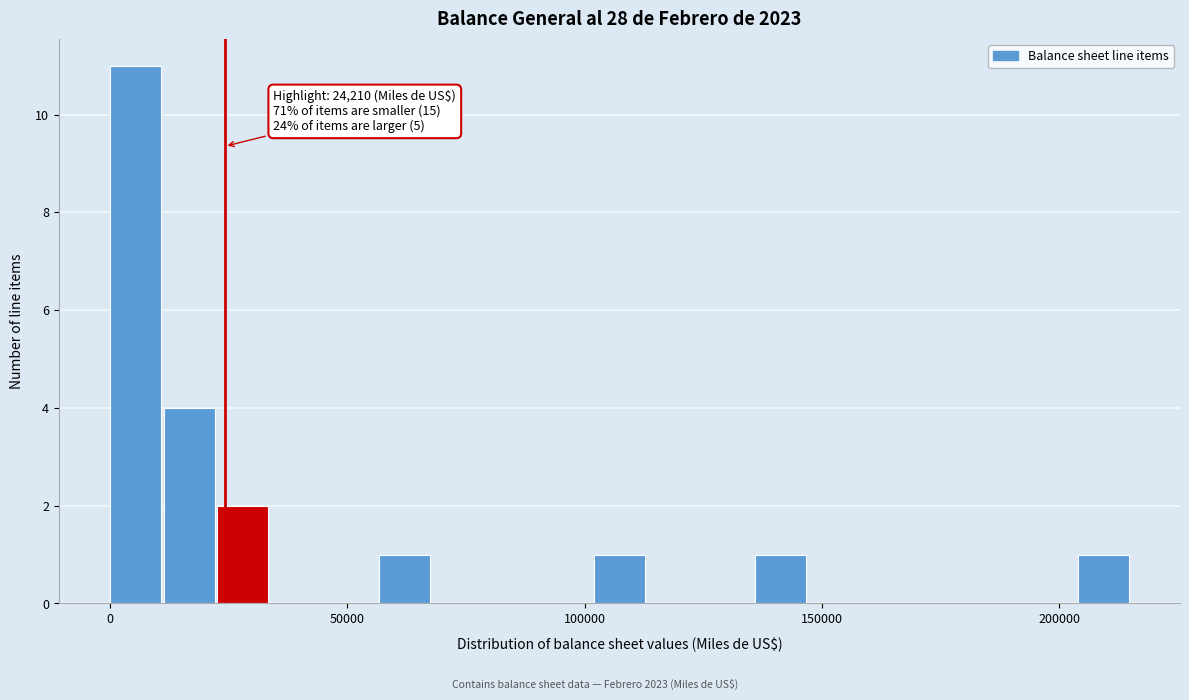

Read against the x-axis, roughly where is the centre of the tallest bar?

5000